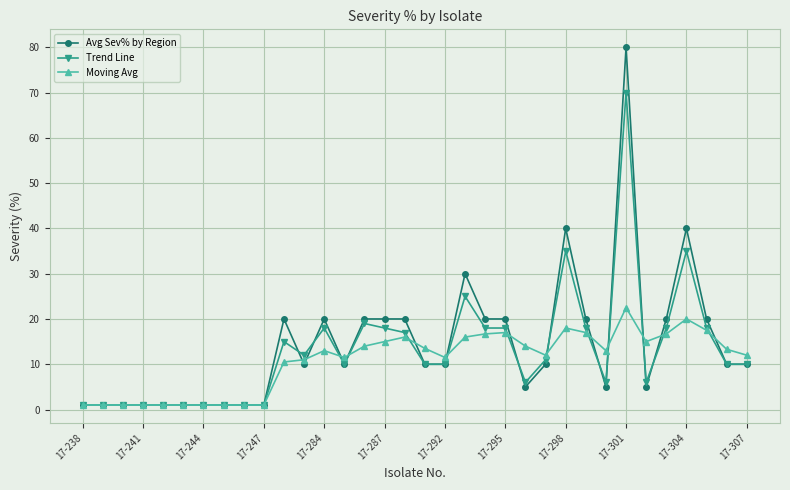

What is the value of the Moving Avg point at the 26th from the left?

17.0